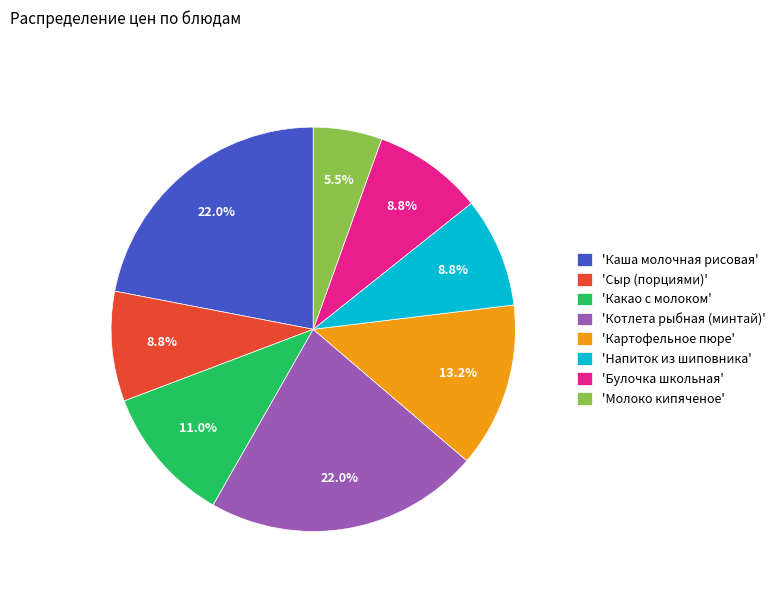

Which slice is the smallest?

'Молоко кипяченое'